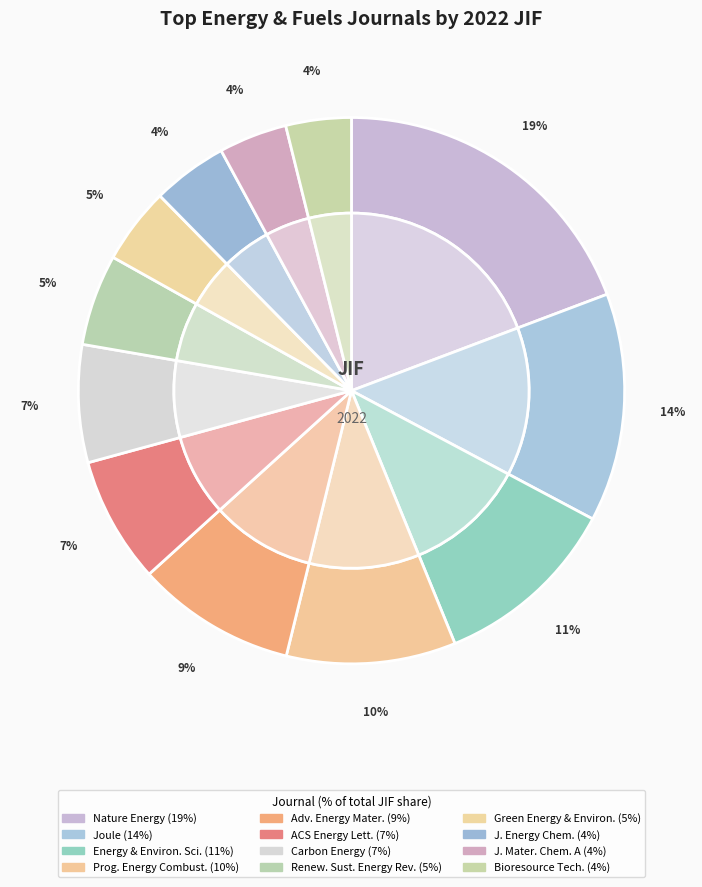

What is the largest slice in the pie chart?

Nature Energy